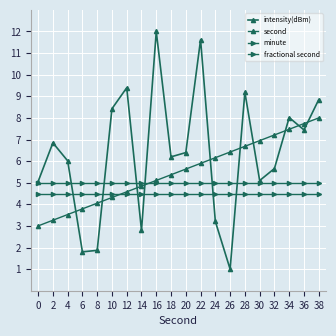

Reading right to left, what are all the values shown in this chart?

intensity(dBm): 8.8	7.4	8.0	5.7	5.1	9.2	1.0	3.2	11.6	6.4	6.2	12.0	2.8	9.4	8.4	1.9	1.8	6.0	6.8	5.1
second: 8.0	7.7	7.5	7.2	6.9	6.7	6.4	6.2	5.9	5.6	5.4	5.1	4.8	4.6	4.3	4.1	3.8	3.5	3.3	3.0
minute: 5.0	5.0	5.0	5.0	5.0	5.0	5.0	5.0	5.0	5.0	5.0	5.0	5.0	5.0	5.0	5.0	5.0	5.0	5.0	5.0
fractional second: 4.5	4.5	4.5	4.5	4.5	4.5	4.5	4.5	4.5	4.5	4.5	4.5	4.5	4.5	4.5	4.5	4.5	4.5	4.5	4.5